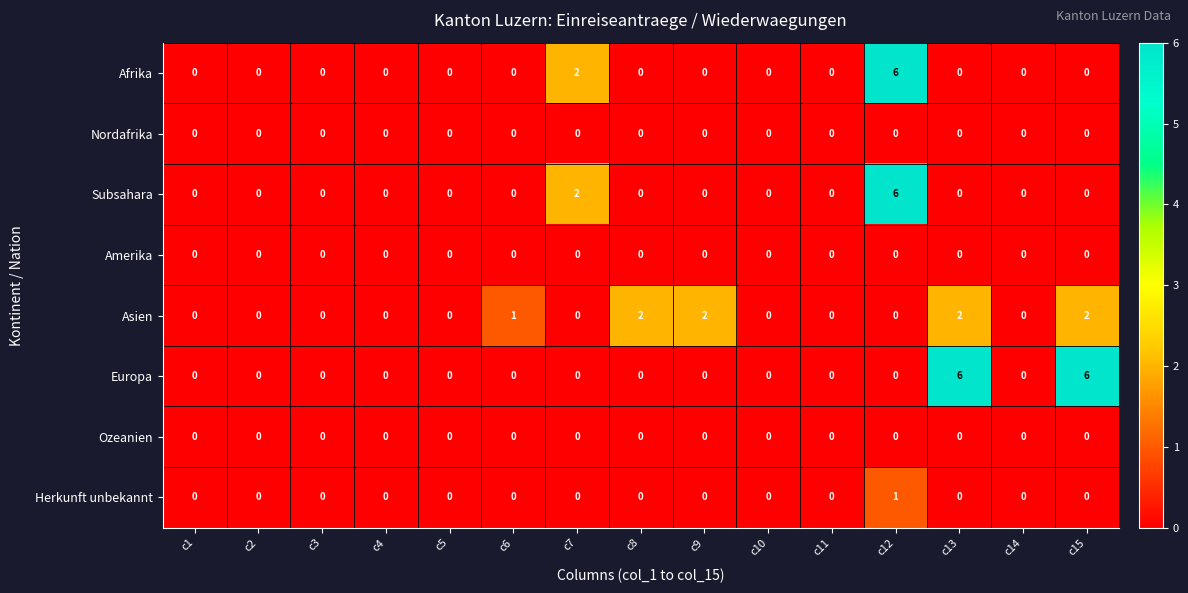

What is the spread (max minus min) of values at c6?

1